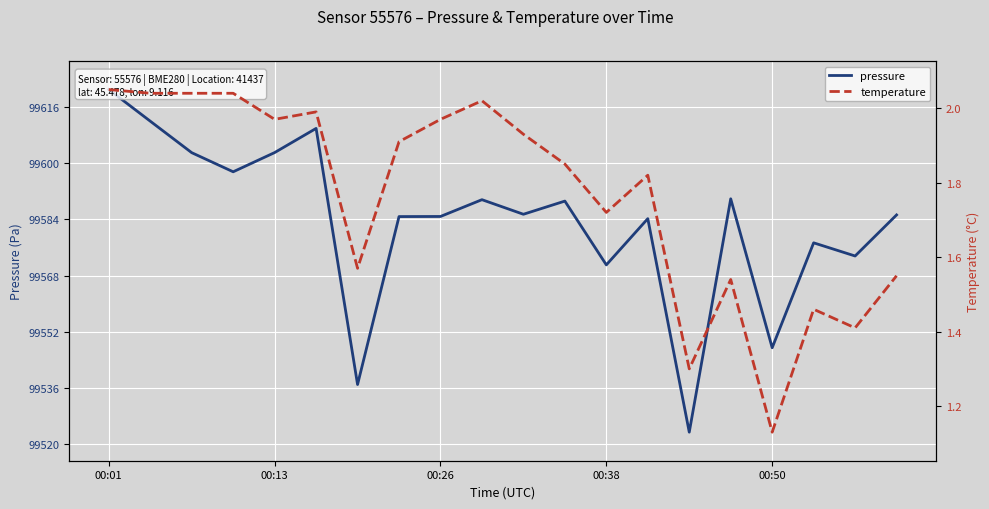

At how many categories does at least one series exceed 45317?

20